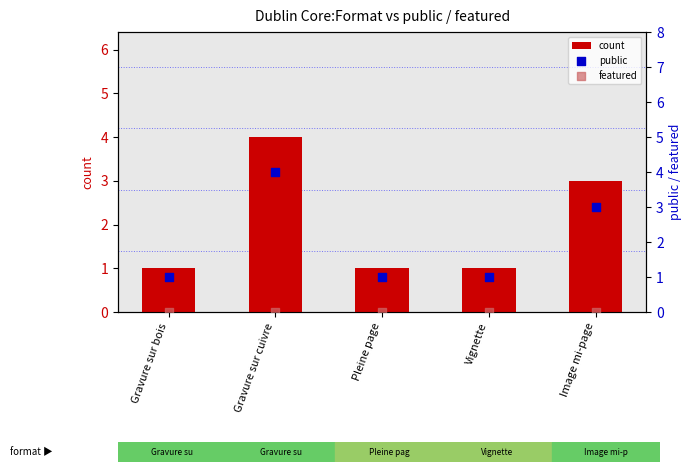

What is the total value across all series at Pleine page?

2